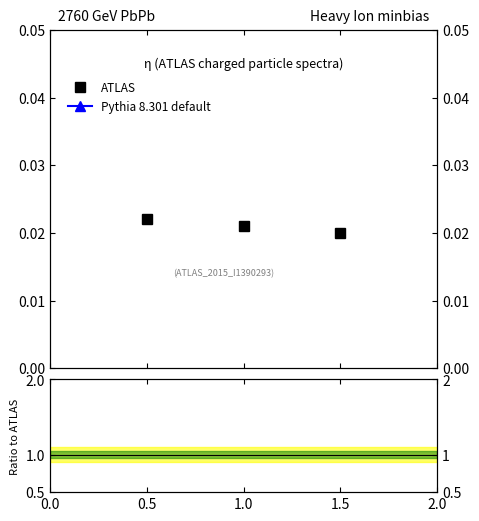

Is it true that ATLAS equals 0.0 at 1.5?

True